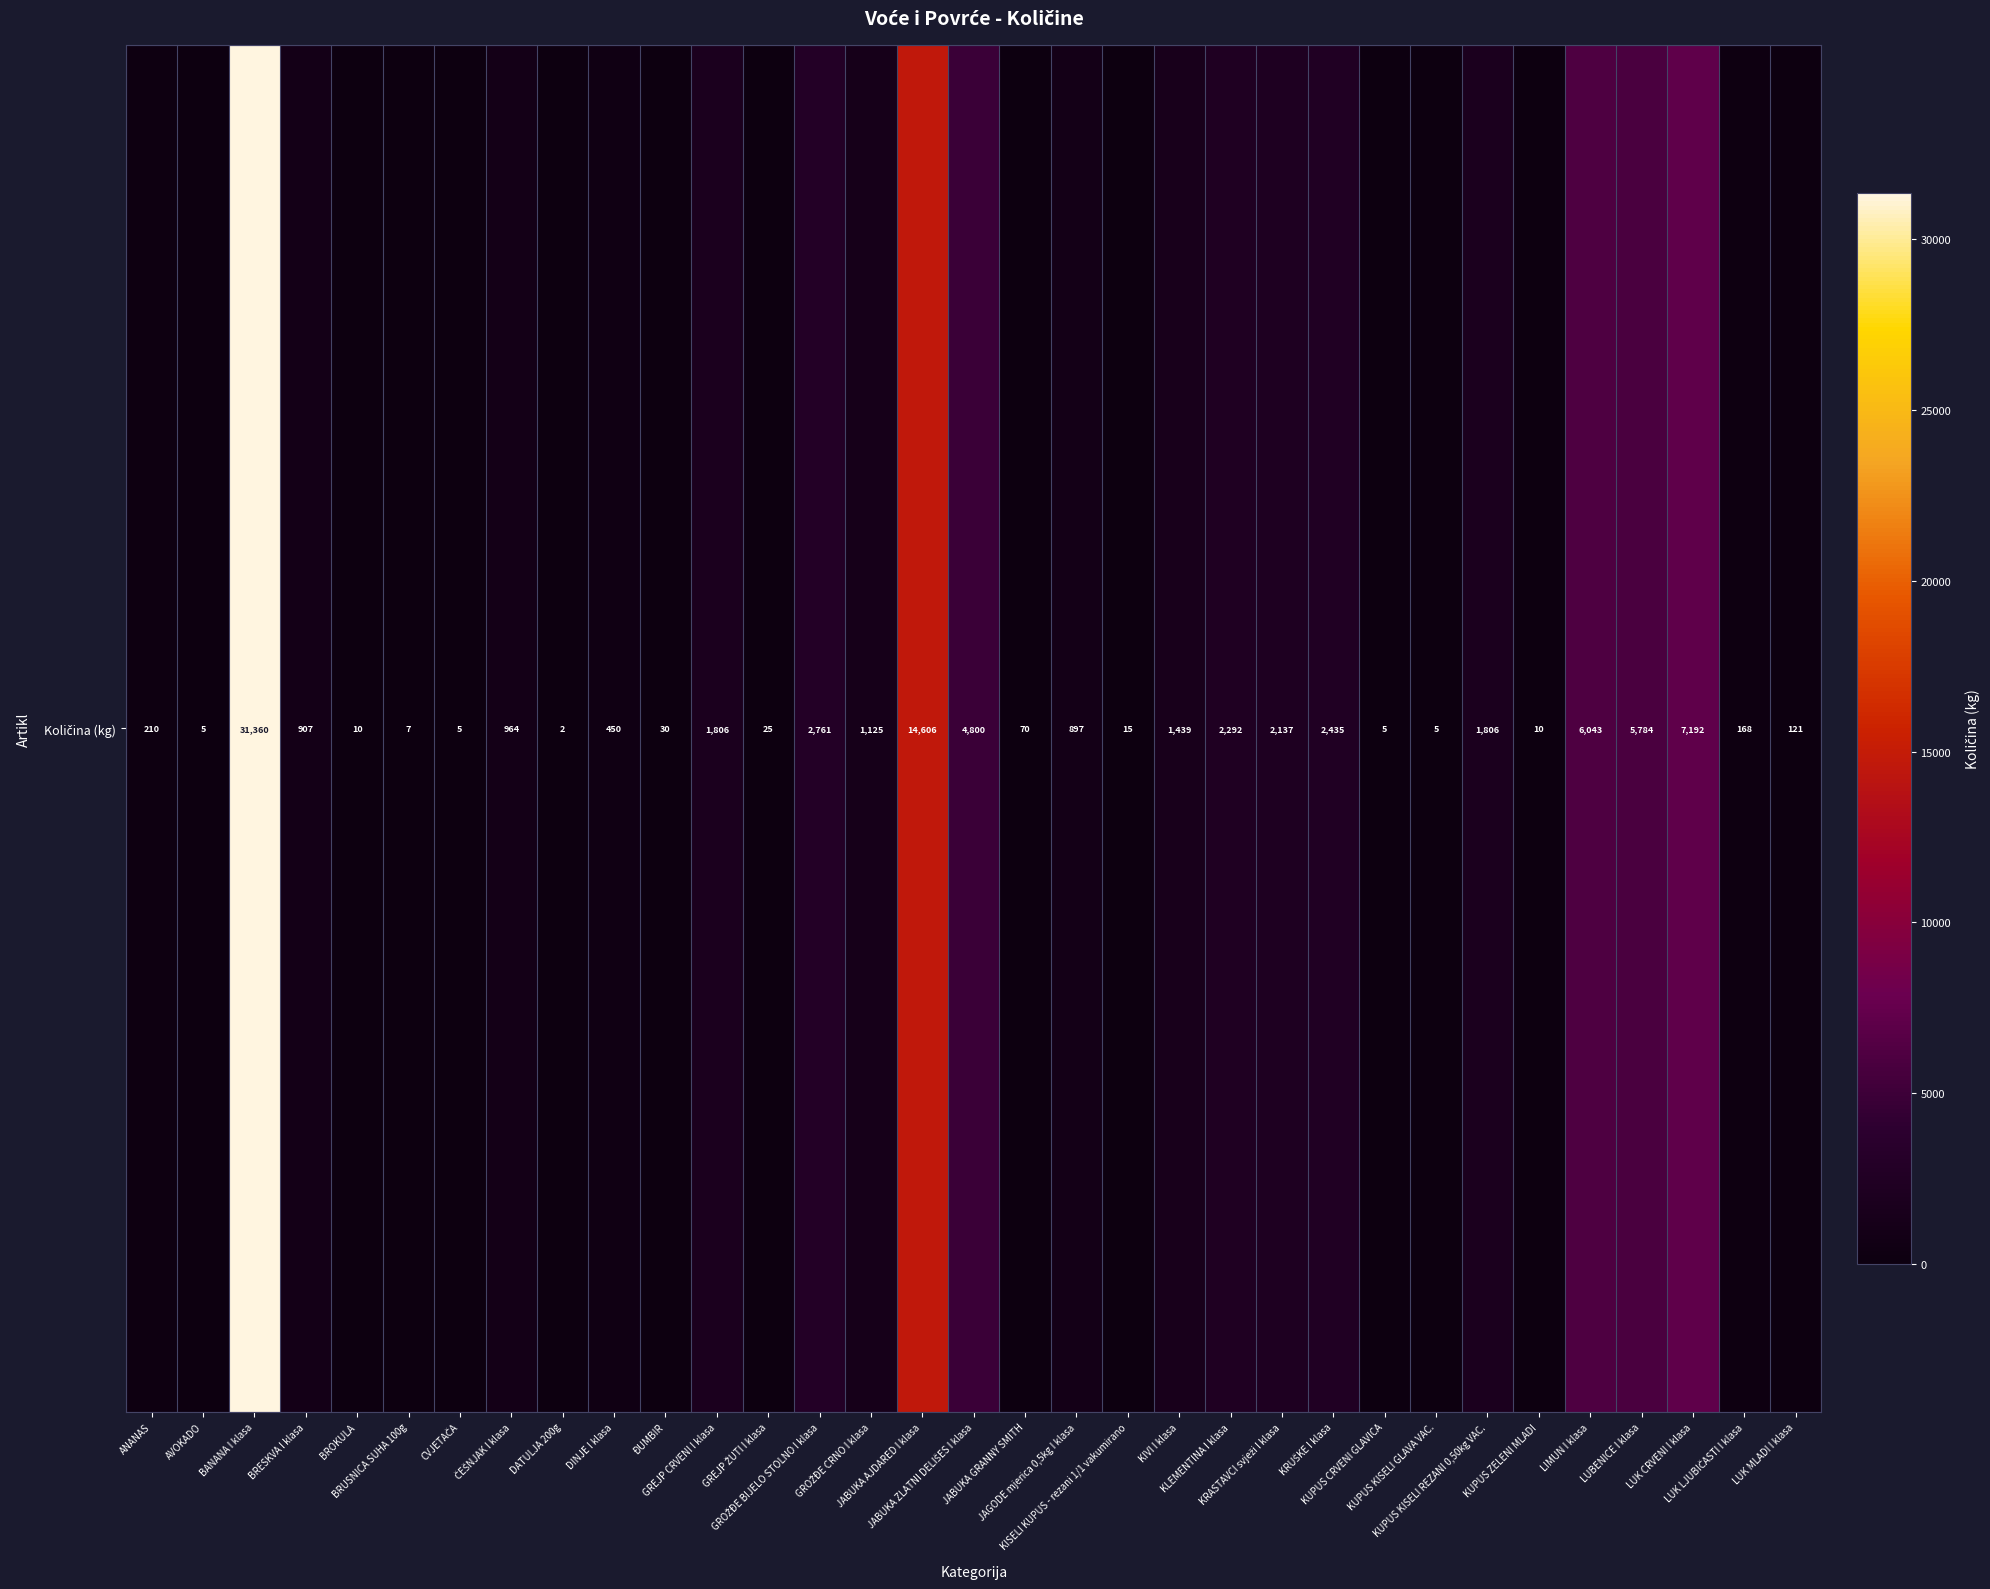

Rank the categories by value from lowest to highest.

DATULJA 200g, AVOKADO, CVJETAČA, KUPUS CRVENI GLAVICA, KUPUS KISELI GLAVA VAC., BRUSNICA SUHA 100g, BROKULA, KUPUS ZELENI MLADI, KISELI KUPUS - rezani 1/1 vakumirano, GREJP ŽUTI I klasa, ĐUMBIR, JABUKA GRANNY SMITH, LUK MLADI I klasa, LUK LJUBIČASTI I klasa, ANANAS, DINJE I klasa, JAGODE mjerica 0,5kg I klasa, BRESKVA I klasa, ČEŠNJAK I klasa, GROŽĐE CRNO I klasa, KIVI I klasa, GREJP CRVENI I klasa, KUPUS KISELI REZANI 0,50kg VAC., KRASTAVCI svježi I klasa, KLEMENTINA I klasa, KRUŠKE I klasa, GROŽĐE BIJELO STOLNO I klasa, JABUKA ZLATNI DELIŠES I klasa, LUBENICE I klasa, LIMUN I klasa, LUK CRVENI I klasa, JABUKA AJDARED I klasa, BANANA I klasa